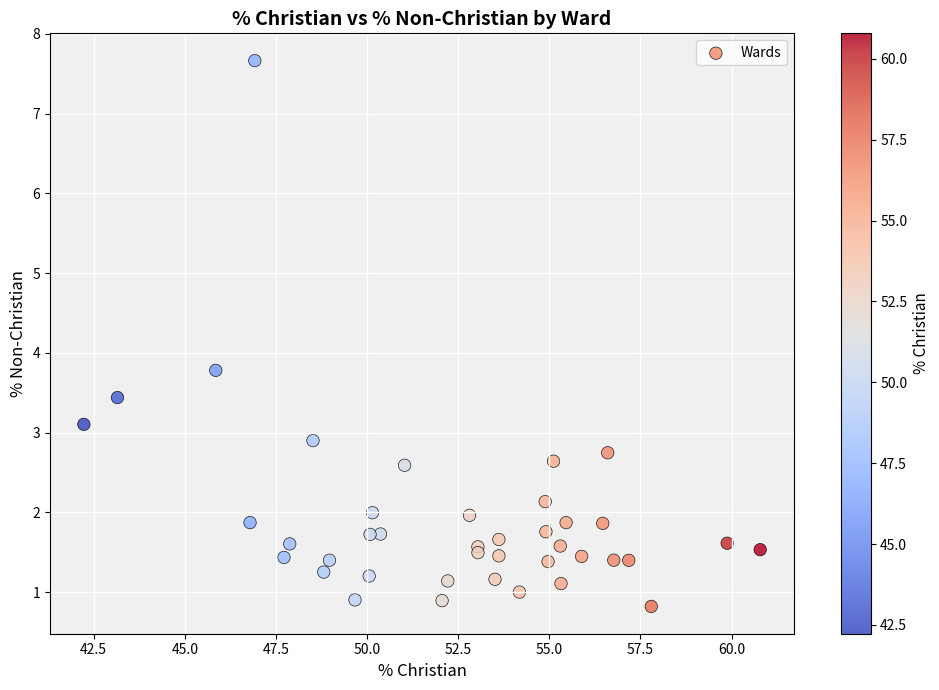

What Y value in the scatter plot is closest to 4?

3.8